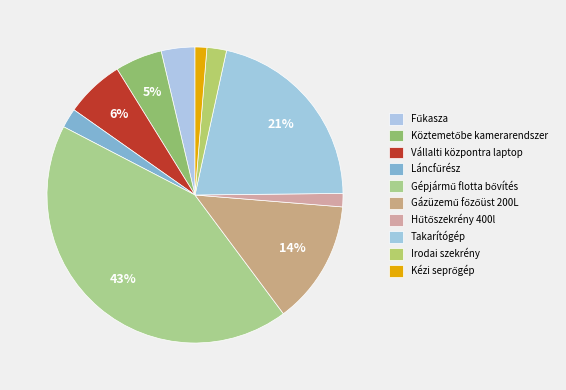

Count the number of slices in the pie.

10